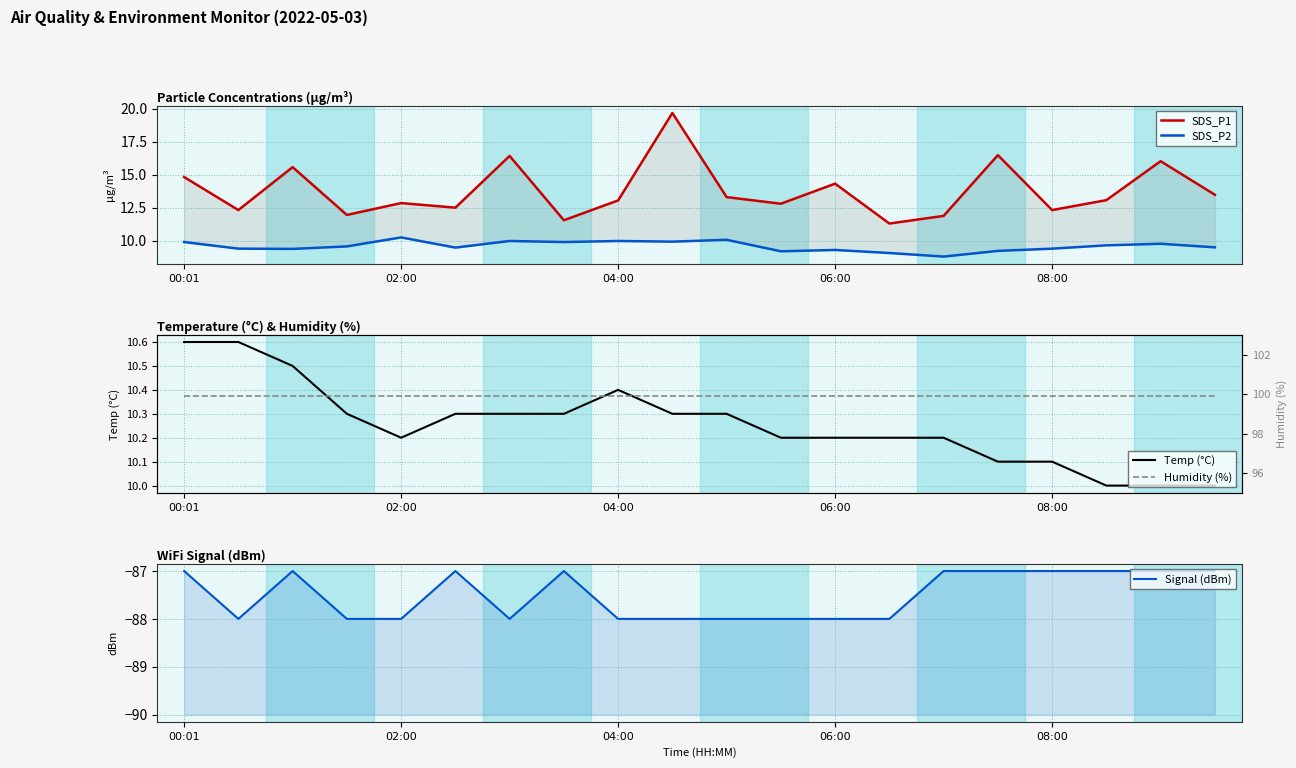

True or false: Signal (dBm) and Temp (°C) cross at least once.

False